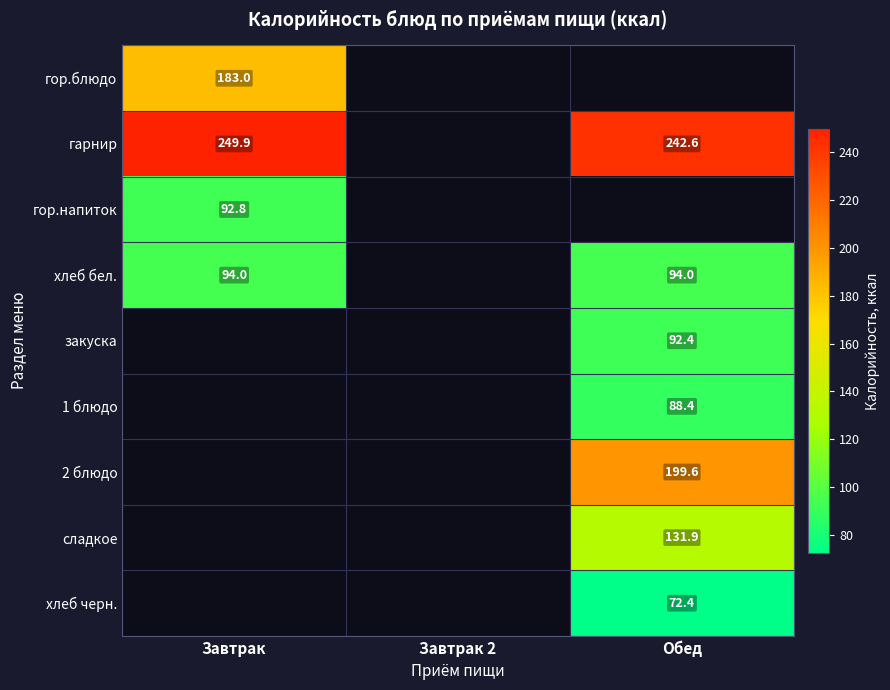

What is the sum of the хлеб бел. values at Завтрак and Обед?

188.0